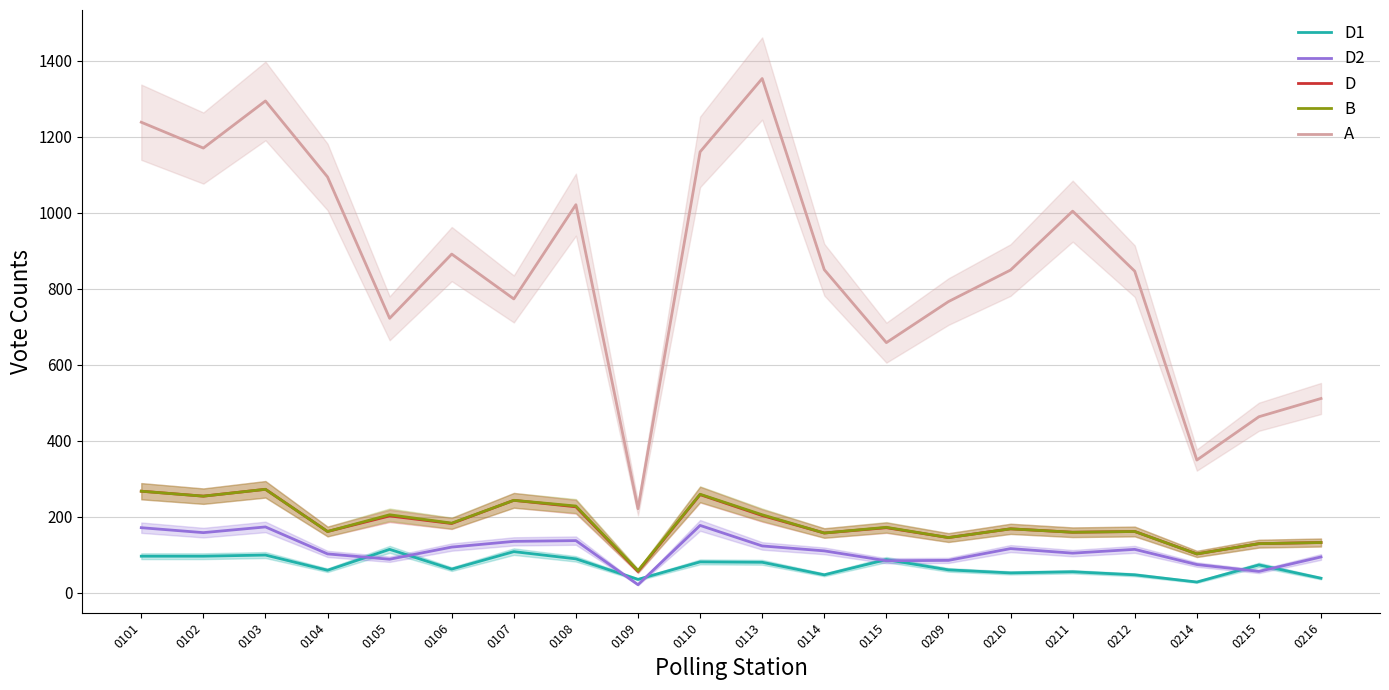

What is the difference between the highest and lowest values at 0105?

634